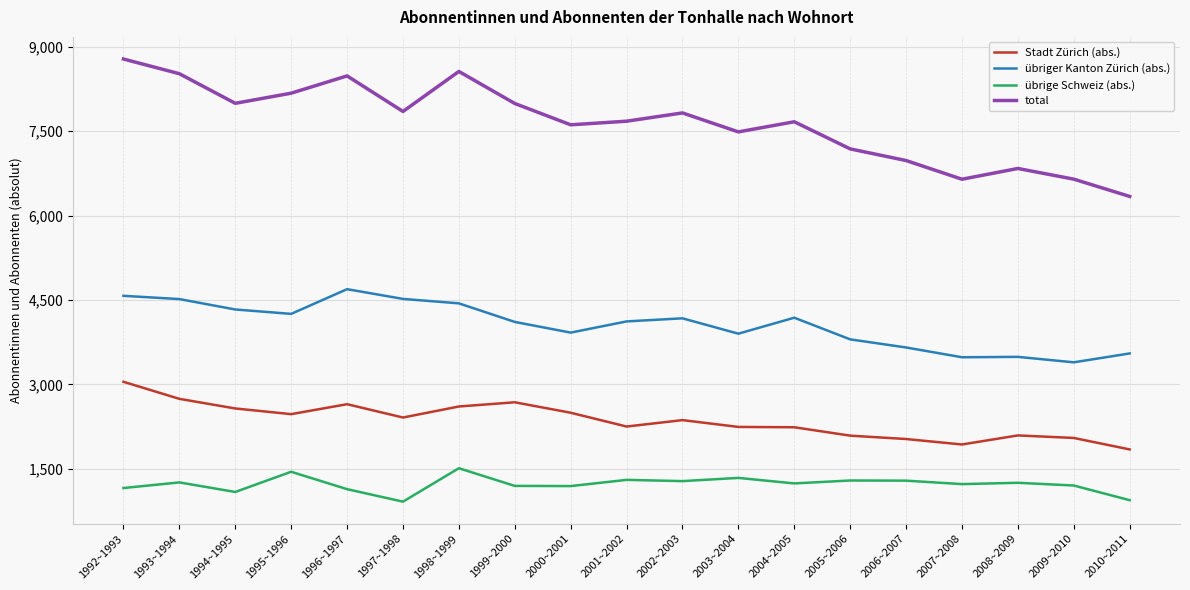

What is the difference between the maximum and minimum values in the übrige Schweiz (abs.) series?

594